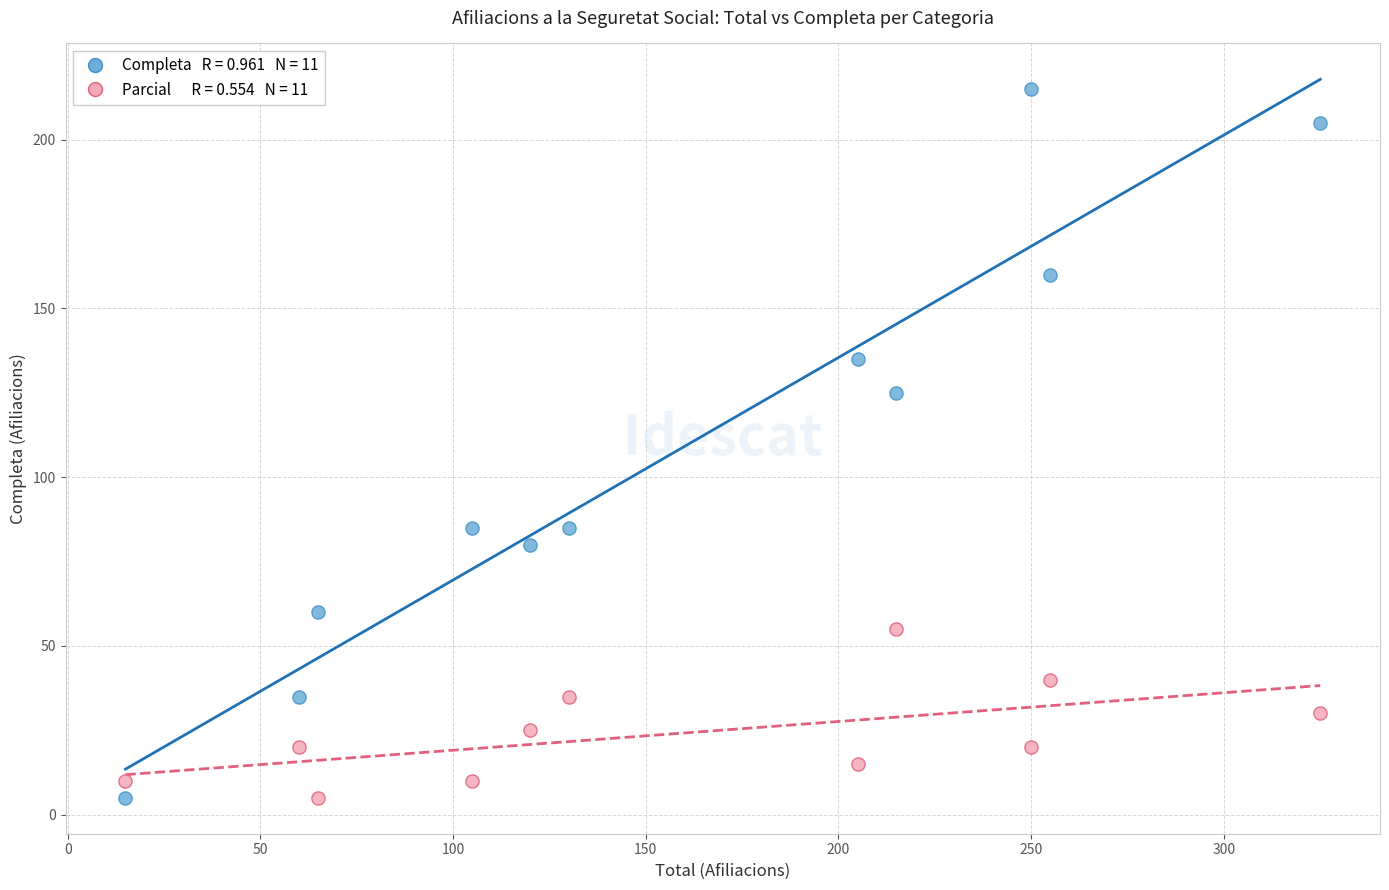

Across all data points, what is the range of X values (max minus min)?

310